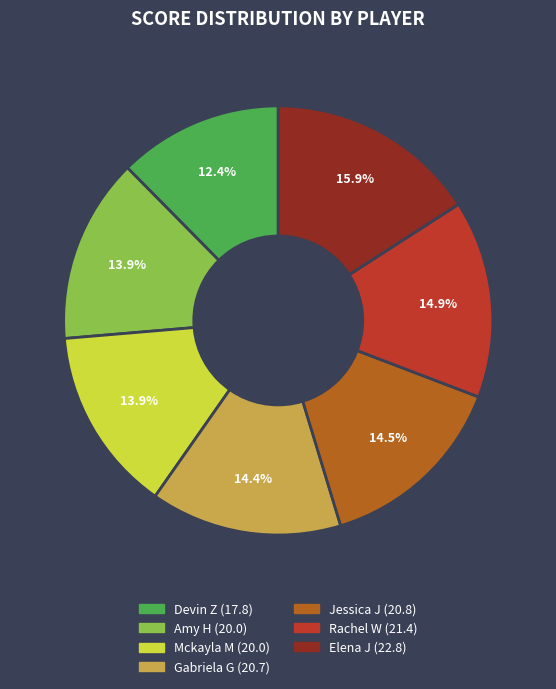

Count the number of slices in the pie.

7